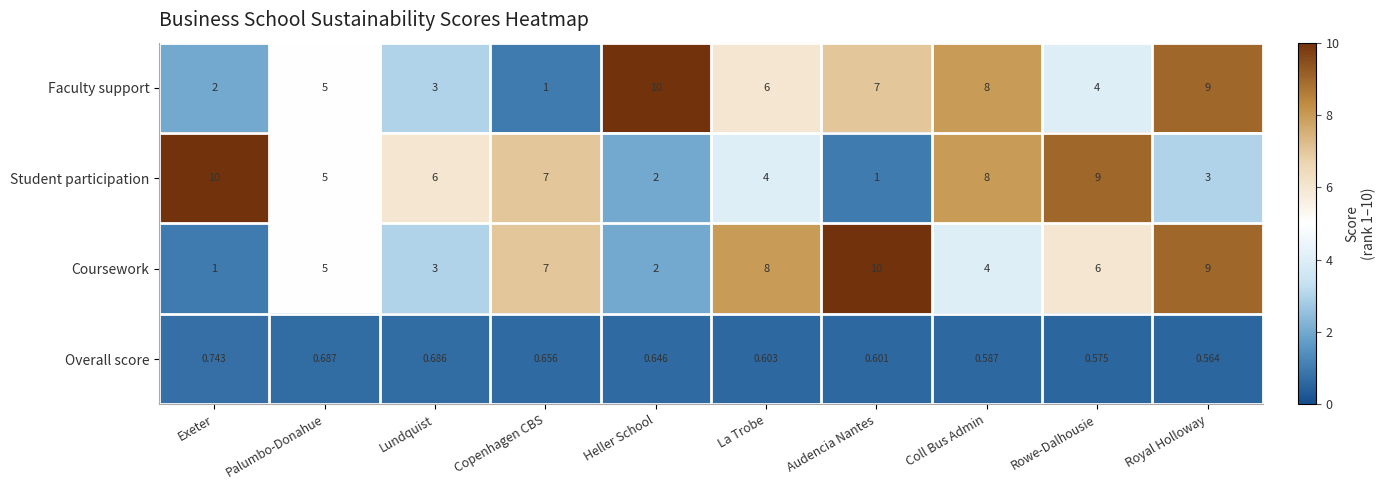

Rank the categories by Student participation value from highest to lowest.

Exeter, Rowe-Dalhousie, Coll Bus Admin, Copenhagen CBS, Lundquist, Palumbo-Donahue, La Trobe, Royal Holloway, Heller School, Audencia Nantes